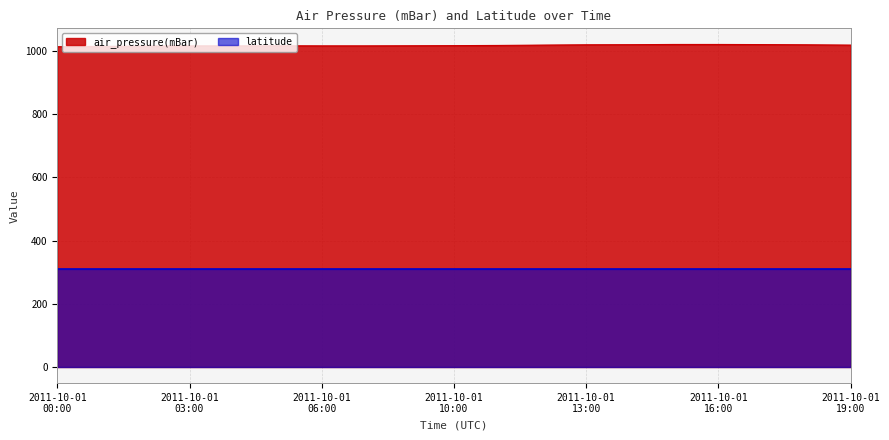

Rank the series by their average value, from lowest to highest.

latitude, air_pressure(mBar)